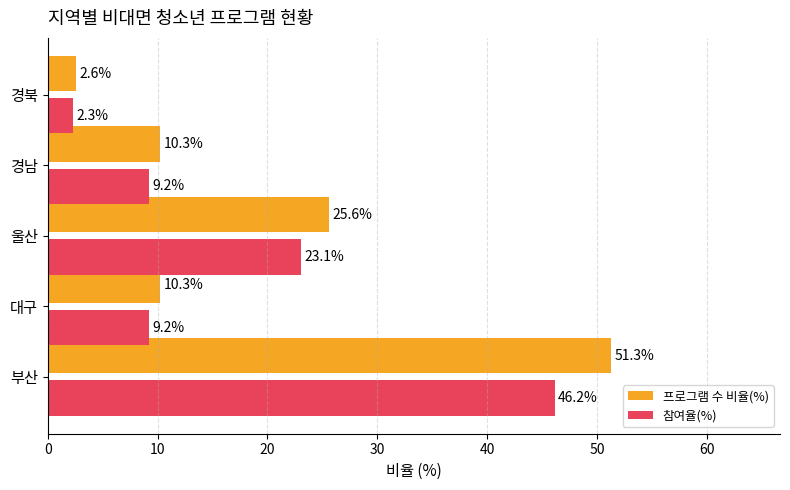

Which series has the largest range (max minus min)?

프로그램 수 비율(%)